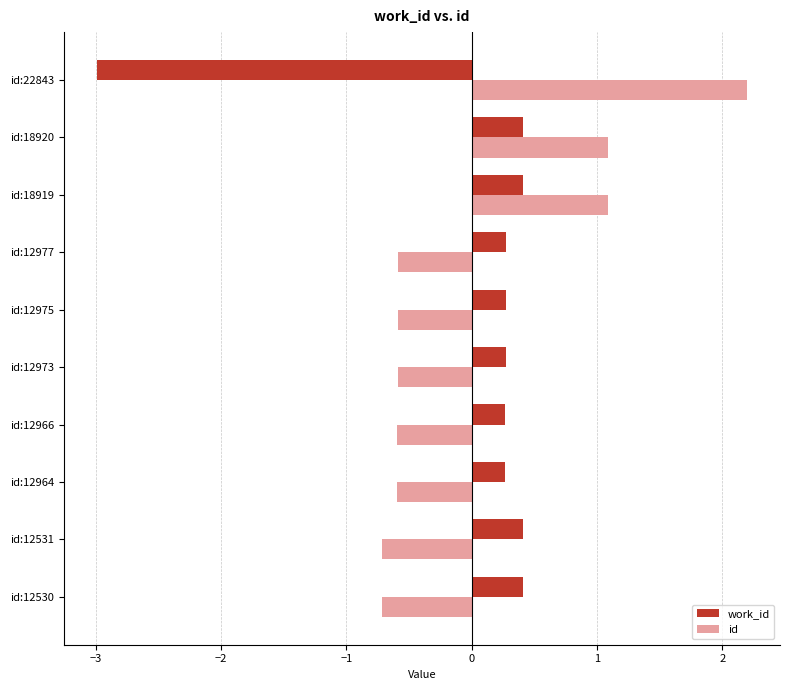

What is the approximate value of id at id:12973?

-0.6